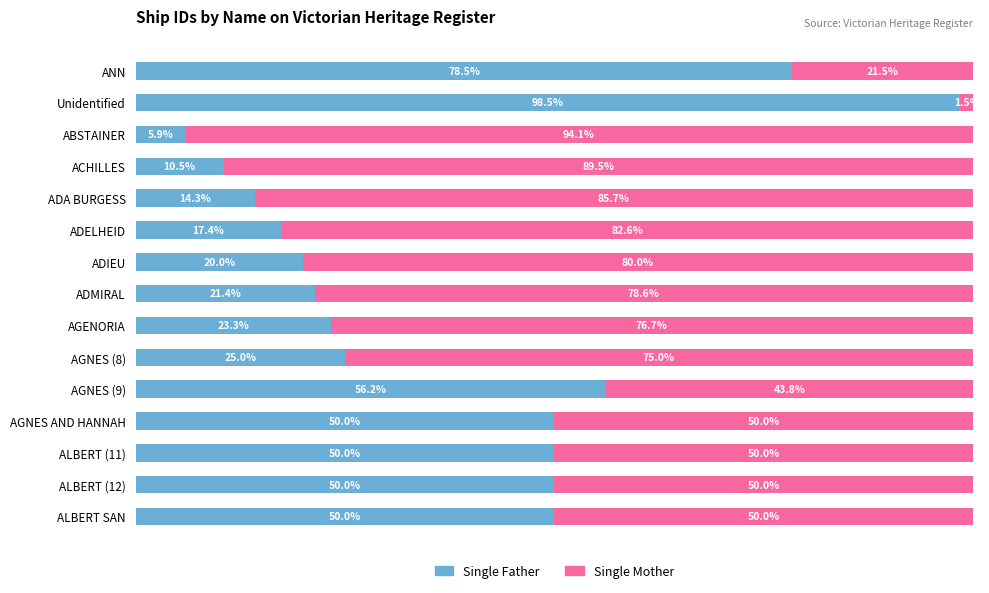

Which category has the highest value in the Single Father series?

Unidentified